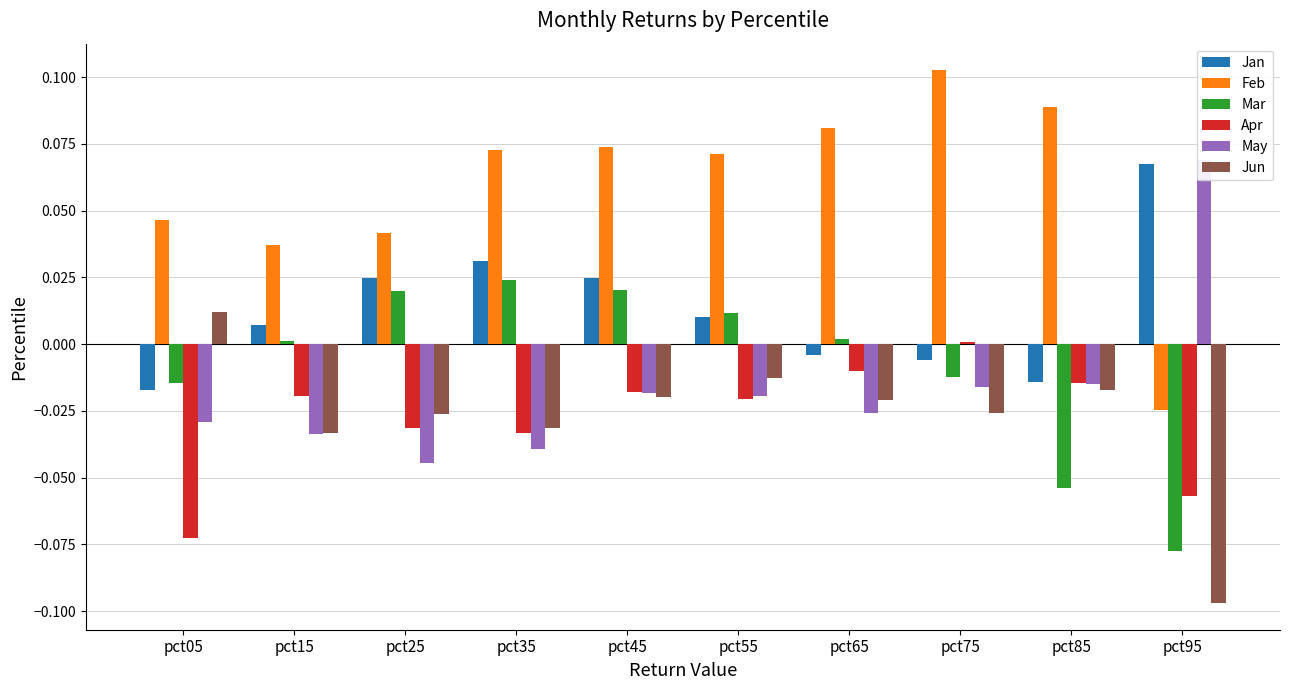

Which series has the largest total across all categories?

Feb